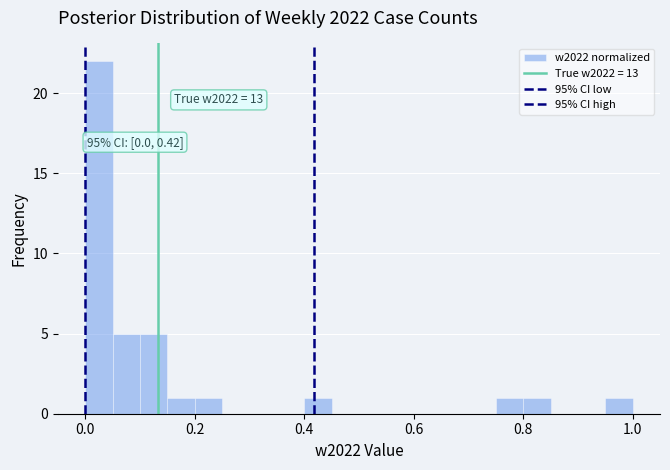

Around what value on the x-axis is the tallest bar? Give the approximate position of its centre, as read against the axis.

0.02